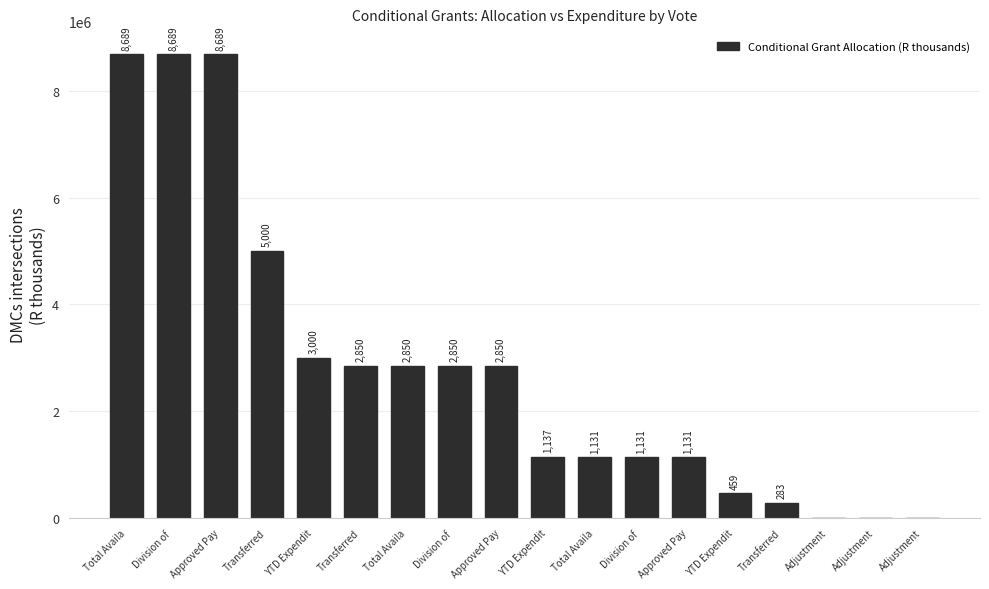

Are the bars horizontal?

No